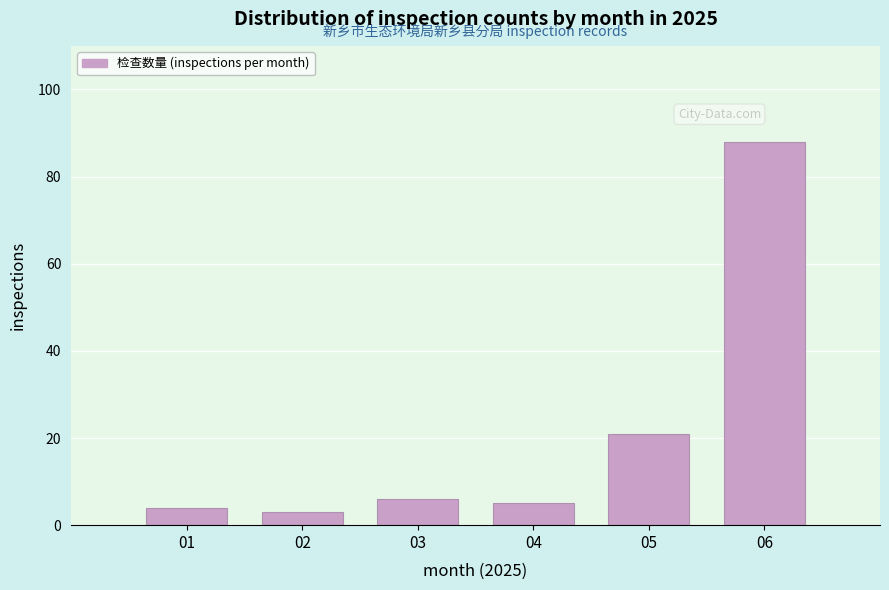

Reading right to left, what are all the values shown in this chart?

88	21	5	6	3	4